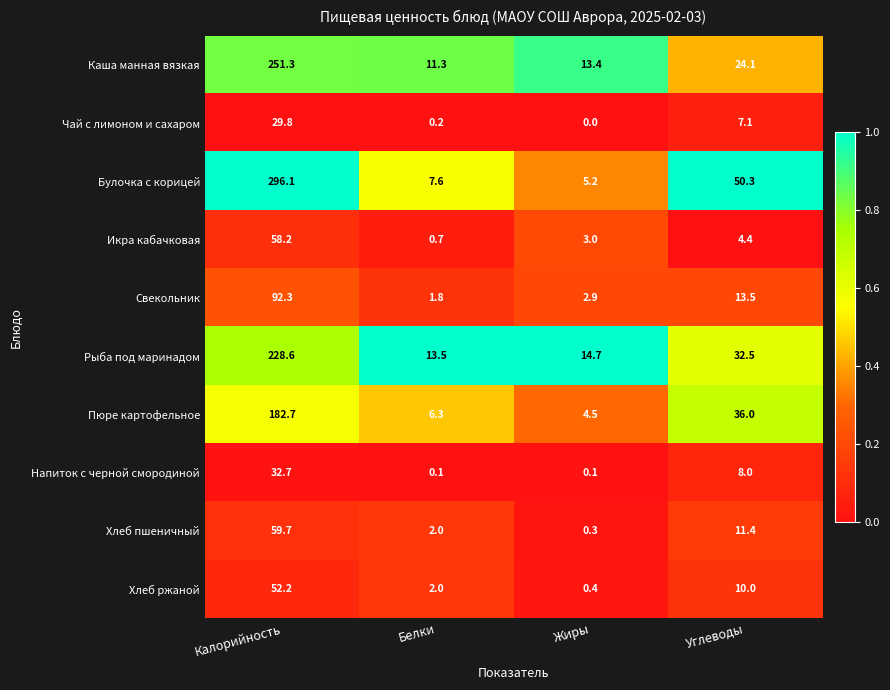

Is it true that Булочка с корицей equals 12.2 at Углеводы?

False